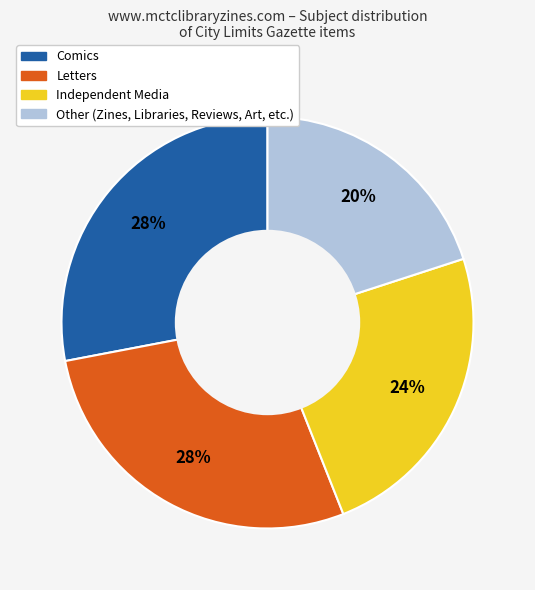

Is there any slice that represents more than half of the pie?

No